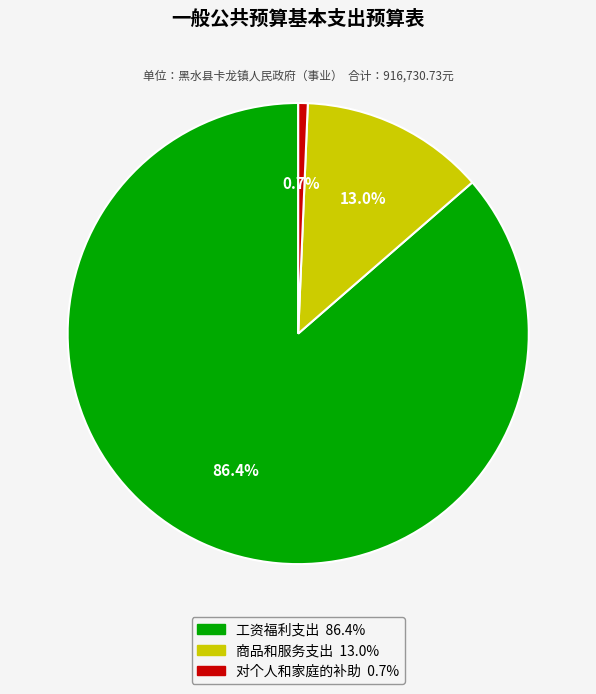

Rank the categories by value from lowest to highest.

对个人和家庭的补助, 商品和服务支出, 工资福利支出